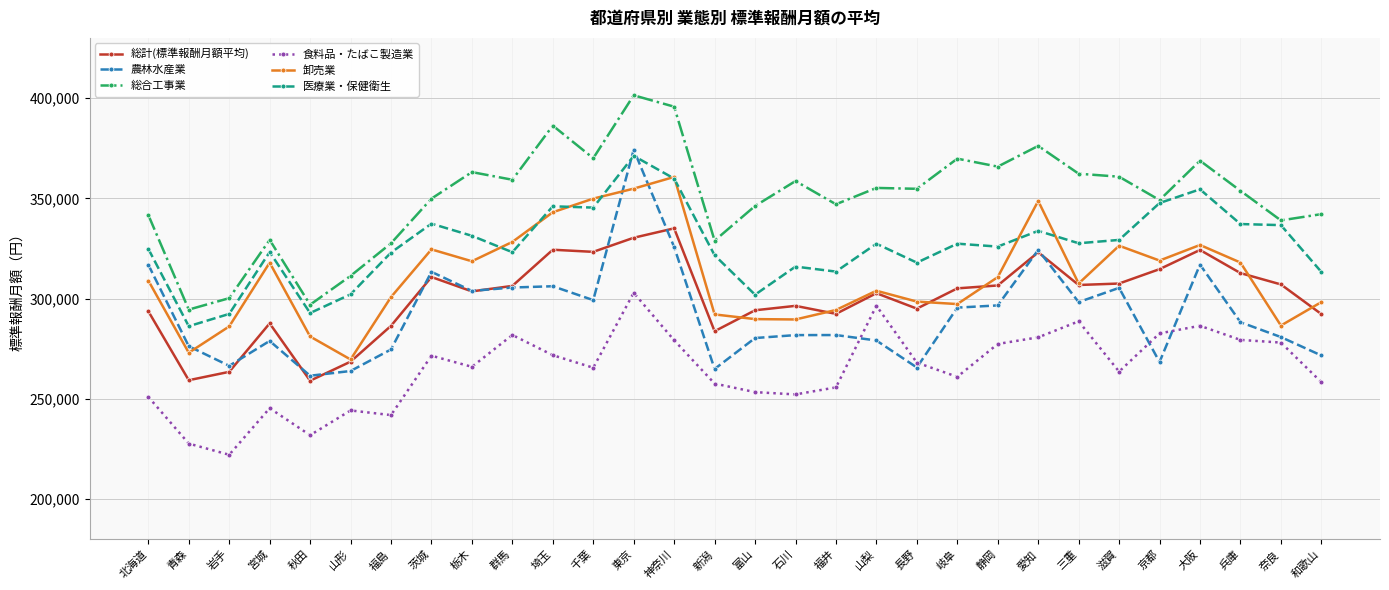

What is the label of the 19th point from the right?

千葉